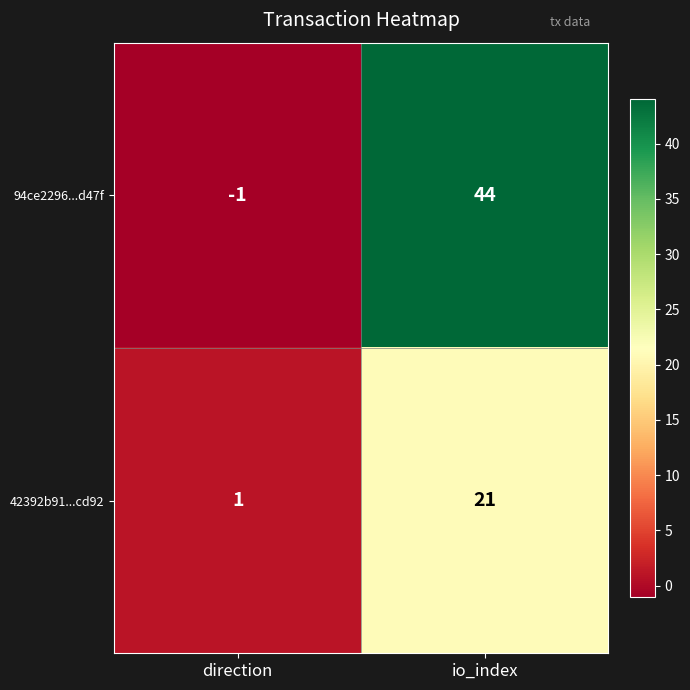

At which label does 42392b91...cd92 reach its peak?

io_index